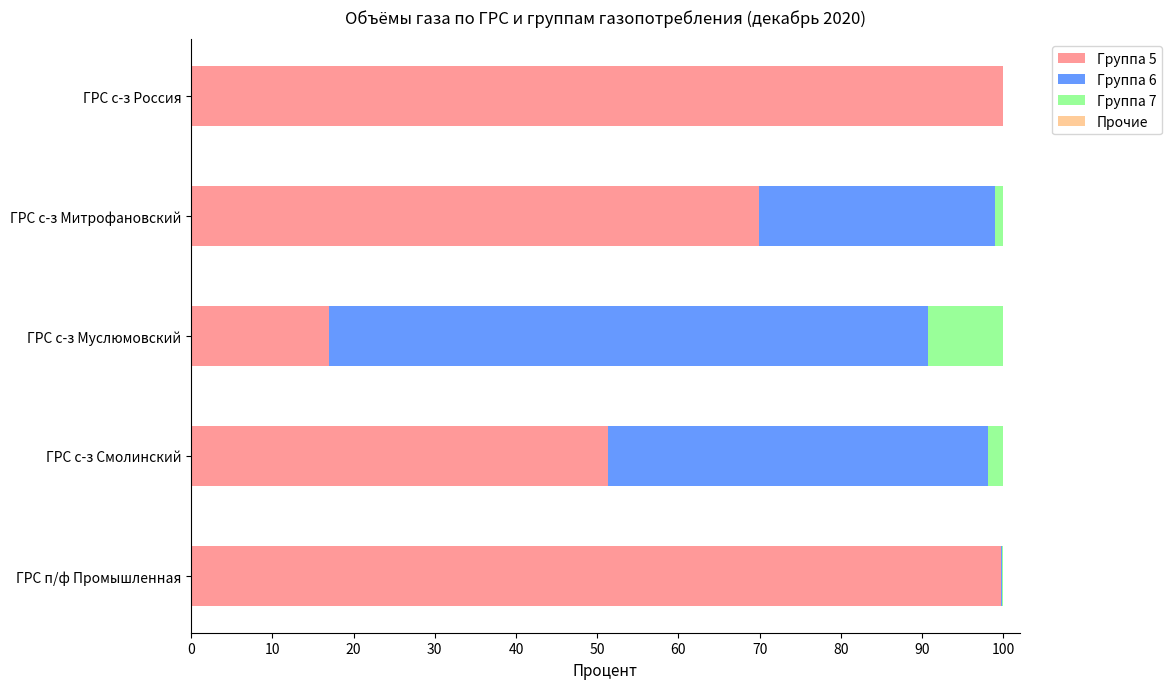

How many data points in Группа 5 are above 69?

3